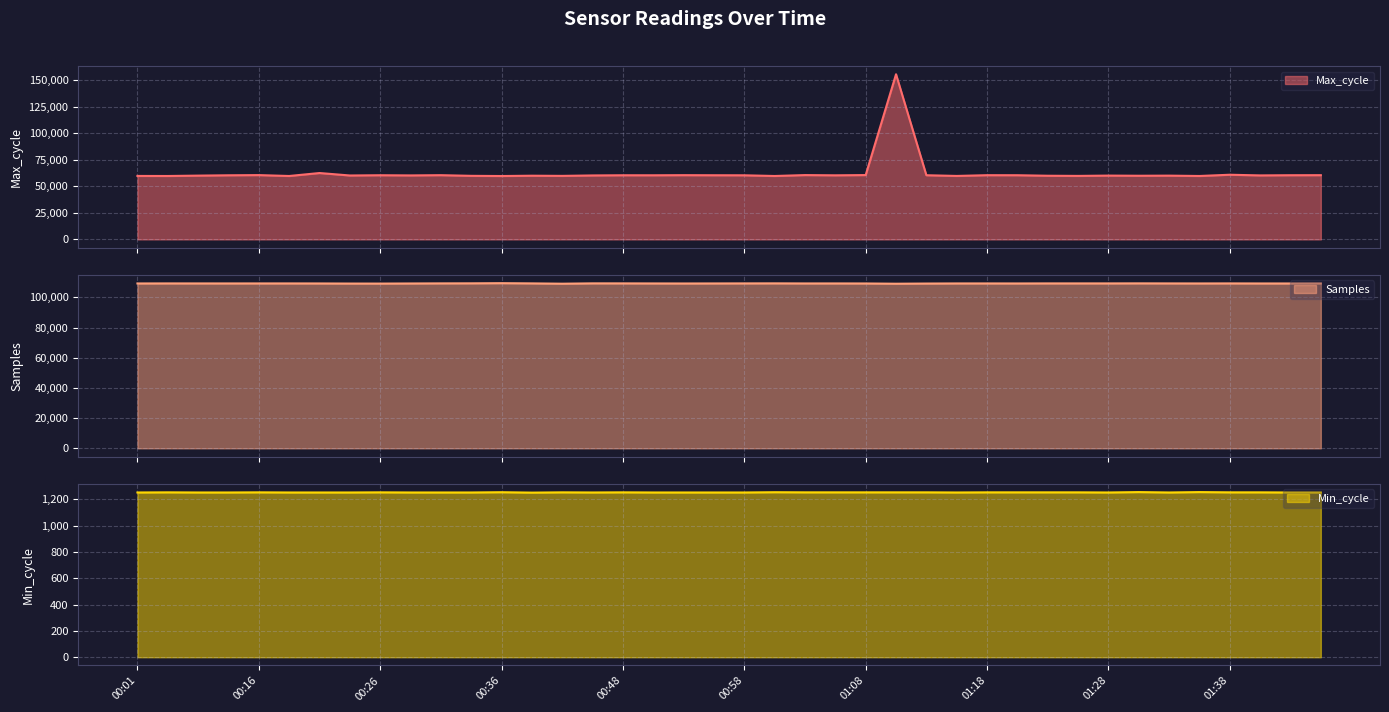

Which series has the largest range (max minus min)?

Max_cycle